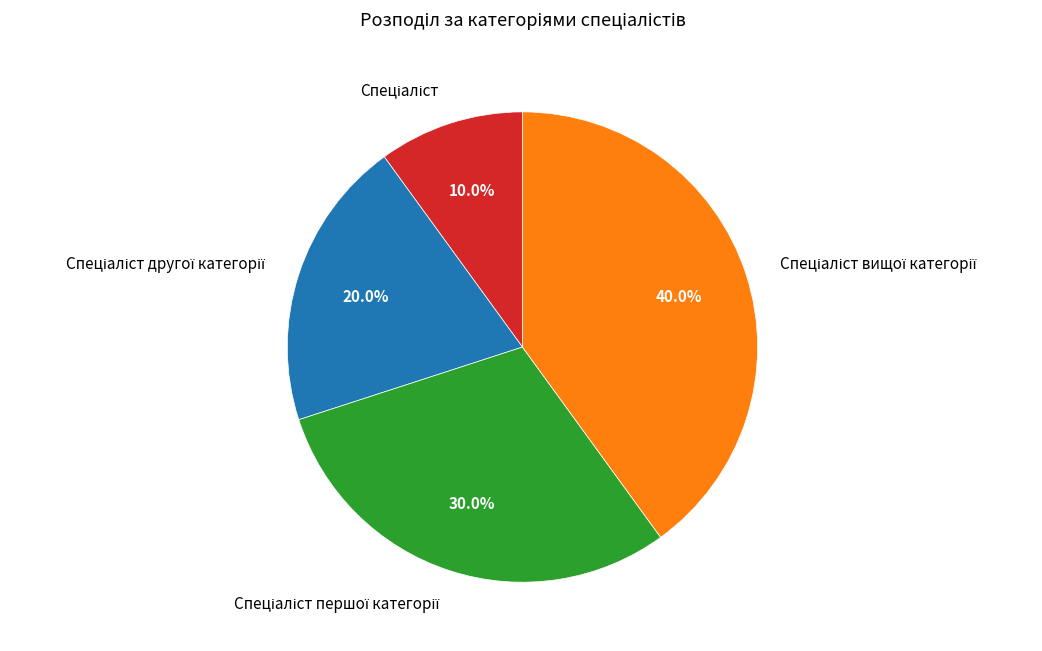

To the nearest percent, what is the average slice percentage?

25%